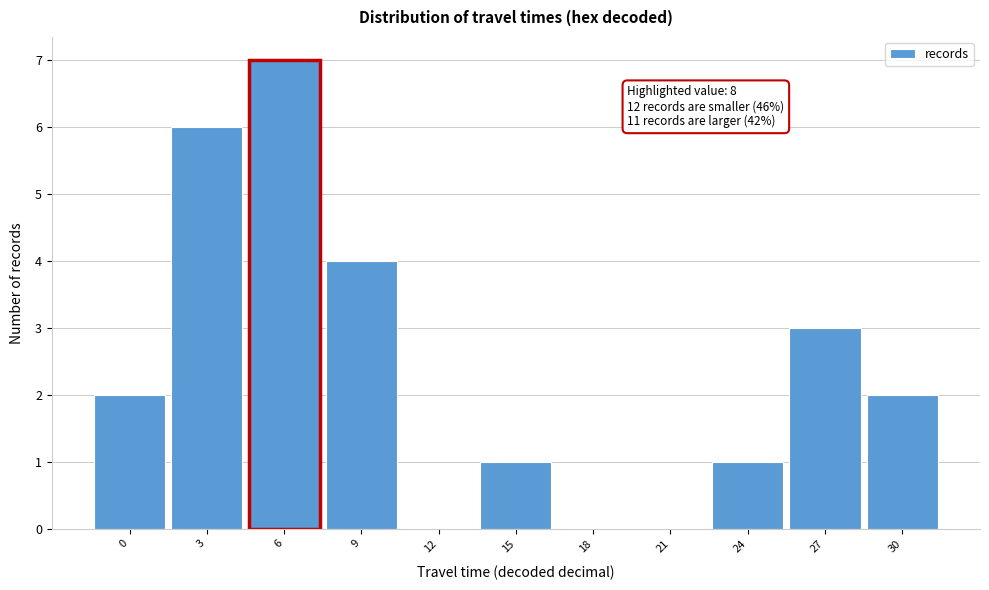

Reading left to right, list all the values displayed in this chart.

0=2	3=6	6=7	9=4	12=0	15=1	18=0	21=0	24=1	27=3	30=2